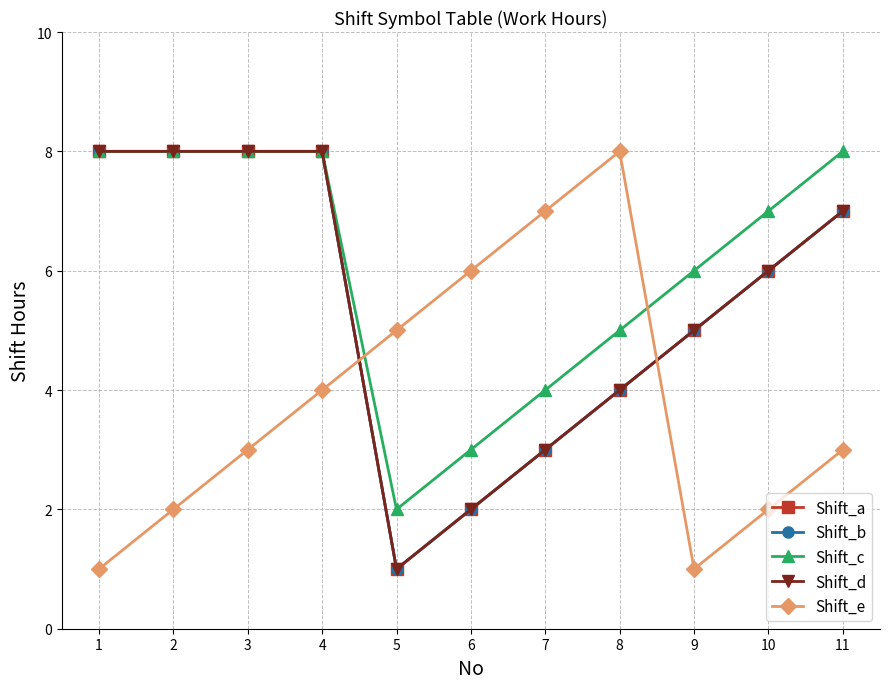

True or false: Shift_c and Shift_a intersect in this chart.

False